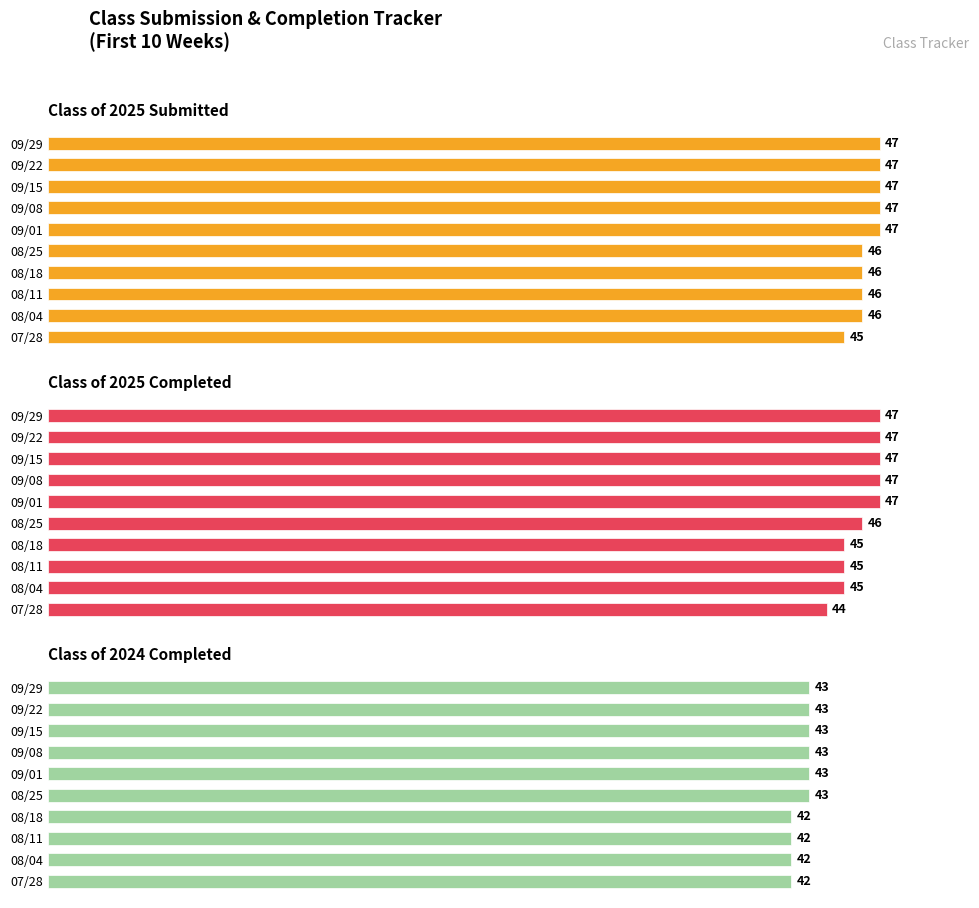

What are all the series names shown in the legend?

Class of 2025 Submitted, Class of 2025 Completed, Class of 2024 Completed